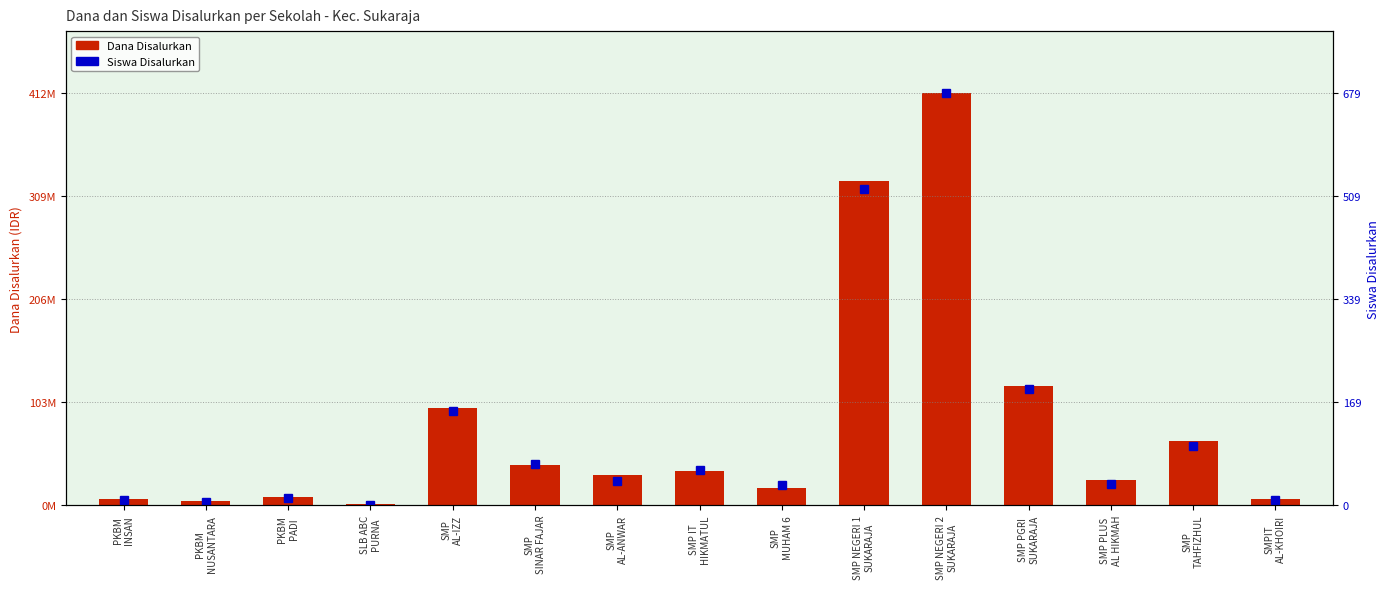

At which label is Siswa Disalurkan closest to 340?

SMP PGRI
SUKARAJA